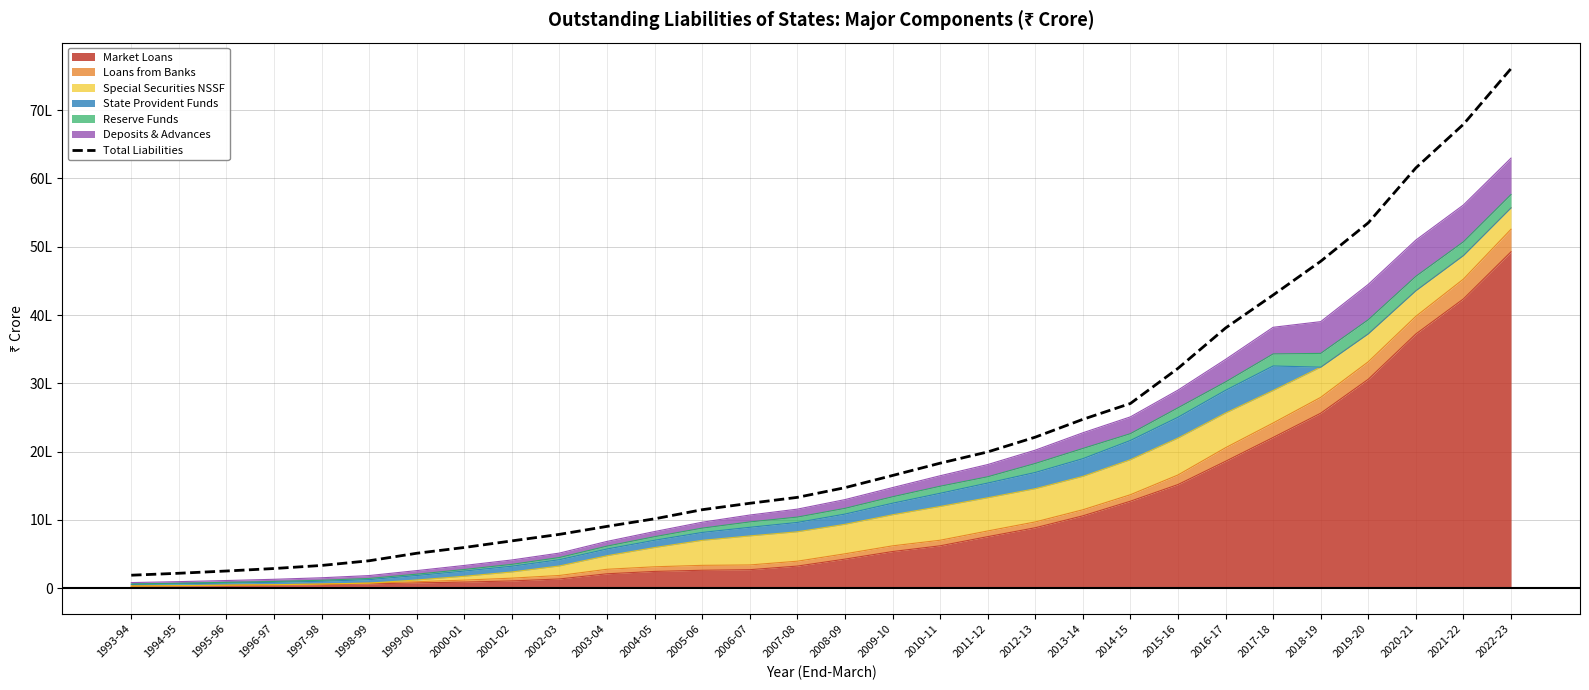

What is the label of the 14th point from the right?

2009-10